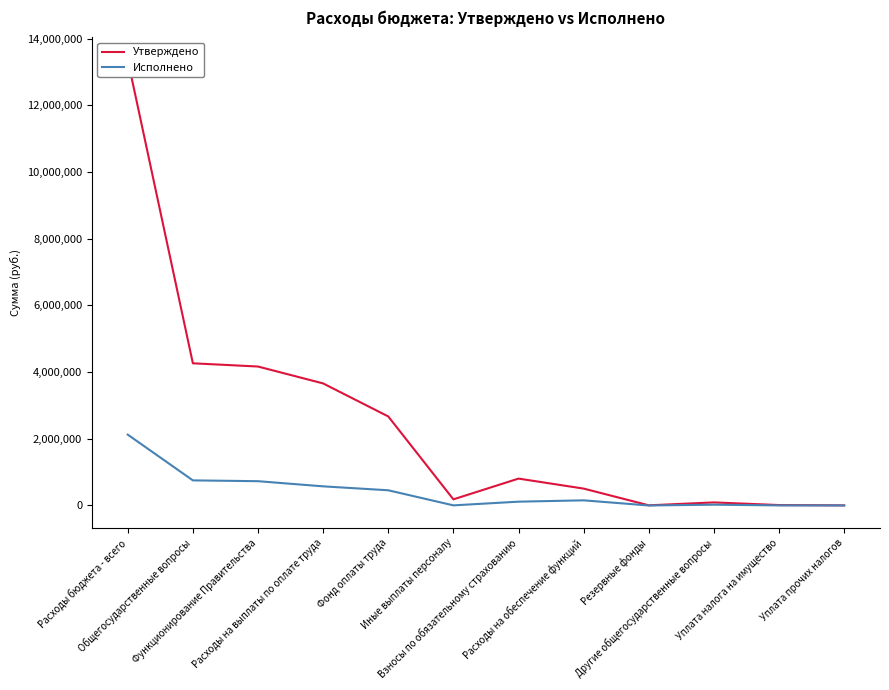

What is the label of the 4th point from the right?

Резервные фонды